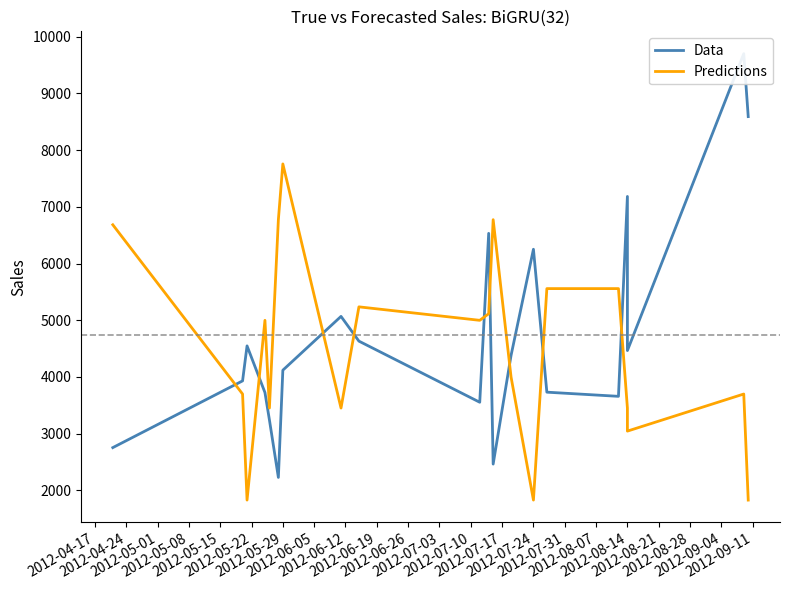

What are all the series names shown in the legend?

Data, Predictions